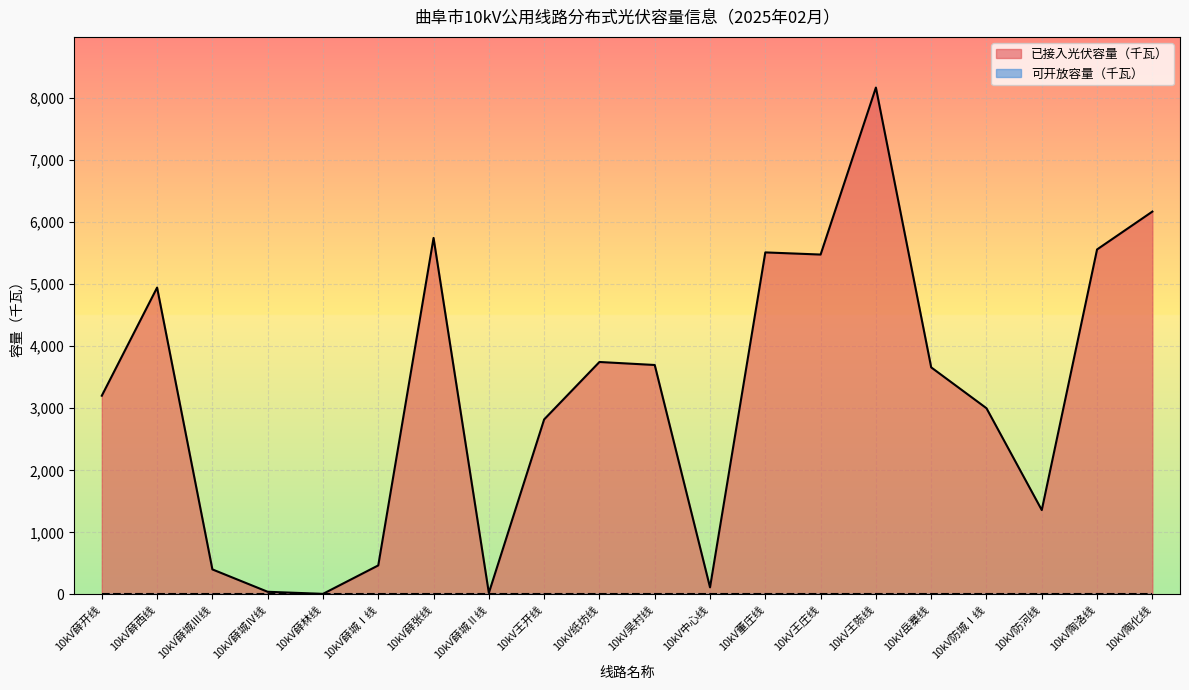

Count the number of values greater than 3658.

10